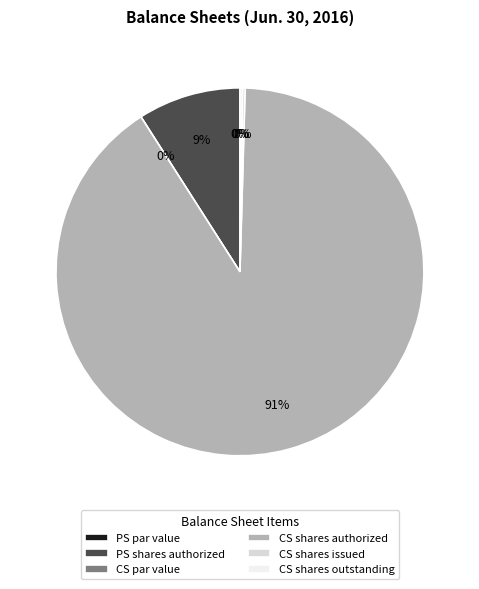

Is it true that Common stock, shares authorized is 91% of the pie?

True